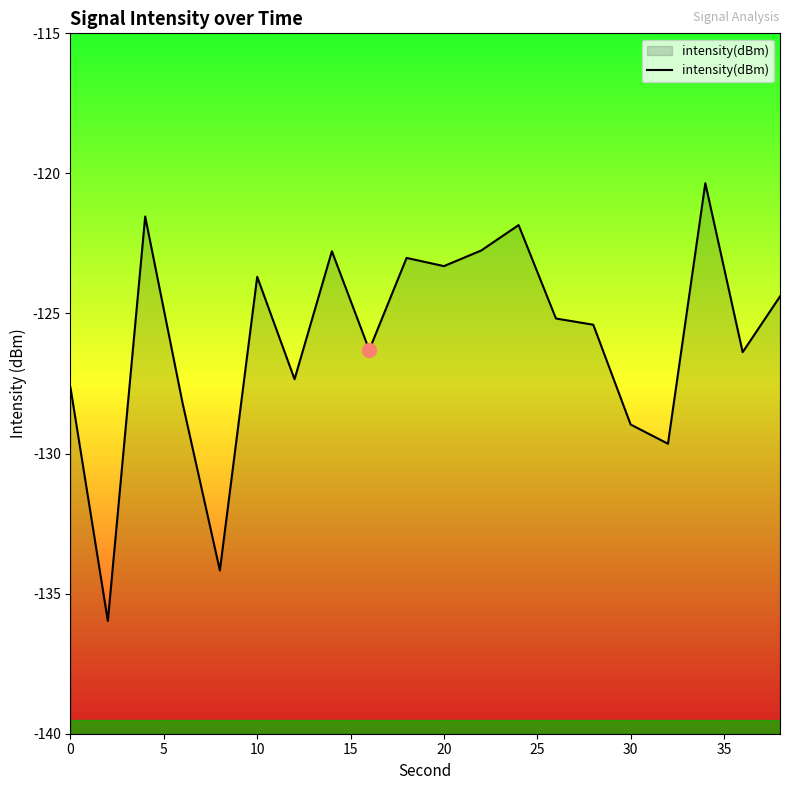

What is the difference between the maximum and minimum values?

15.6